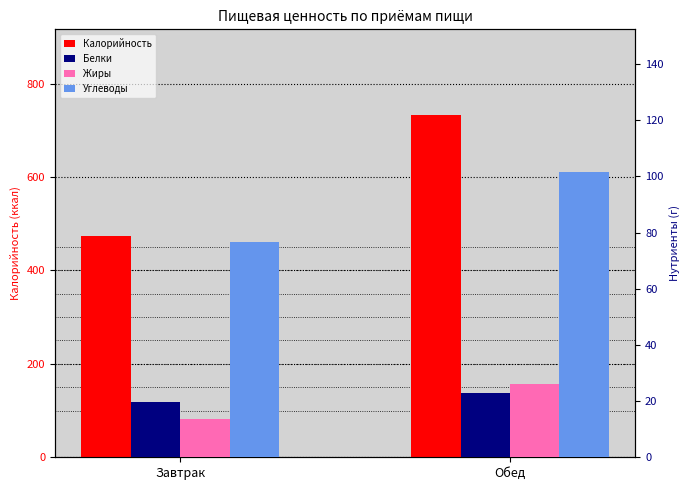

What is the difference between the highest and lowest values at Обед?

710.0